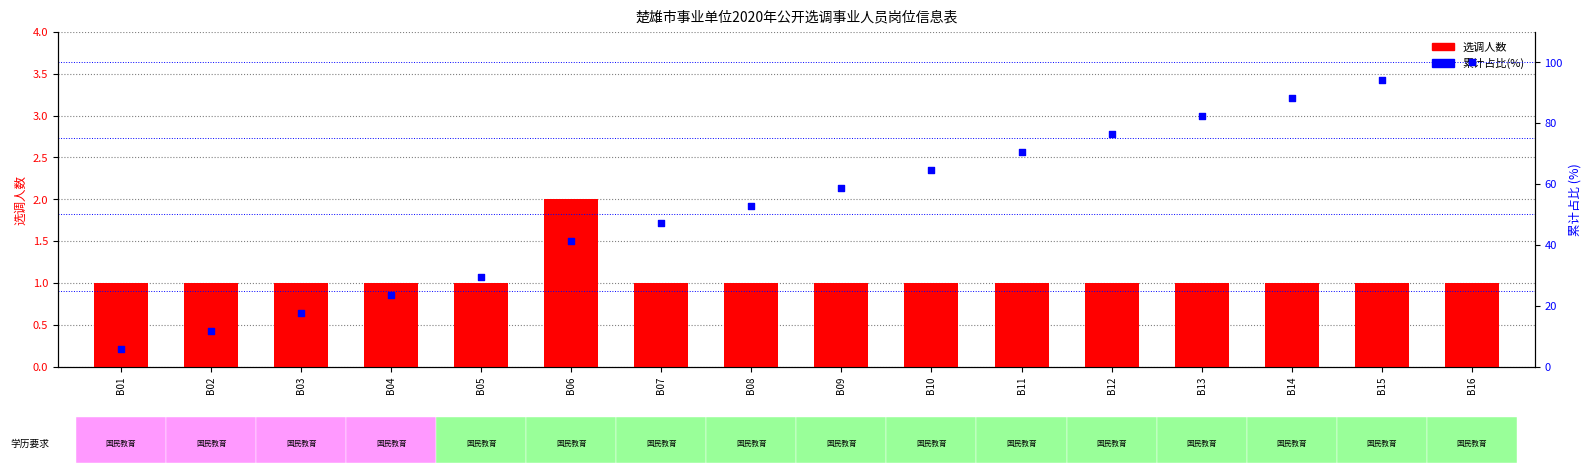

What is the total value across all series at B03?

18.6